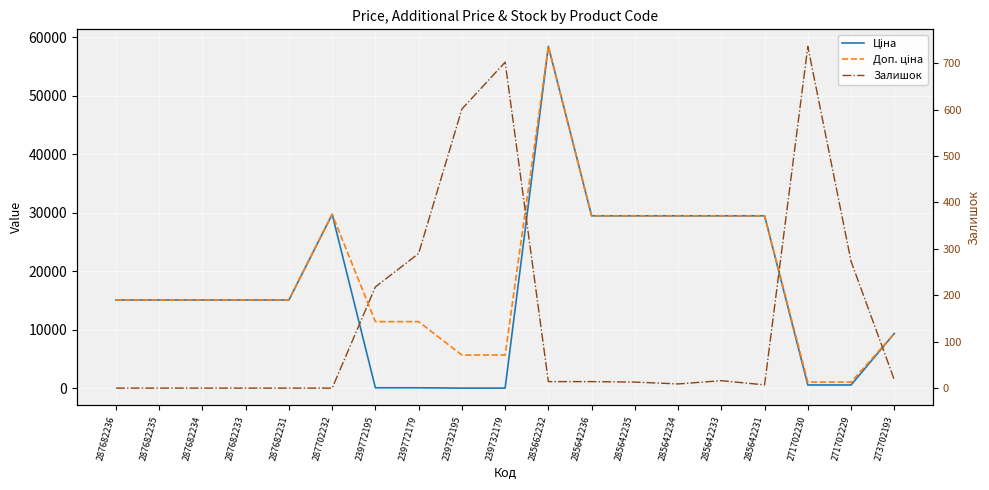

What is the approximate value of Ціна at 239732195?

57.0